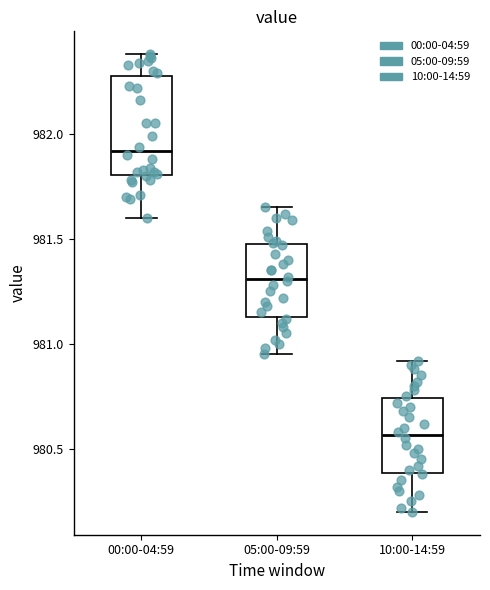

Reading left to right, transcribe this box plot: for each box, give where its median line is, the range the box spans, and where its two whiskers end, as read against the y-axis. The values are not printed on the chart, so give them approximately, as read against the axis.

00:00-04:59: median 981.90, box 981.80 to 982.30, whiskers 981.60 to 982.40
05:00-09:59: median 981.30, box 981.15 to 981.50, whiskers 980.95 to 981.65
10:00-14:59: median 980.55, box 980.40 to 980.75, whiskers 980.20 to 980.90